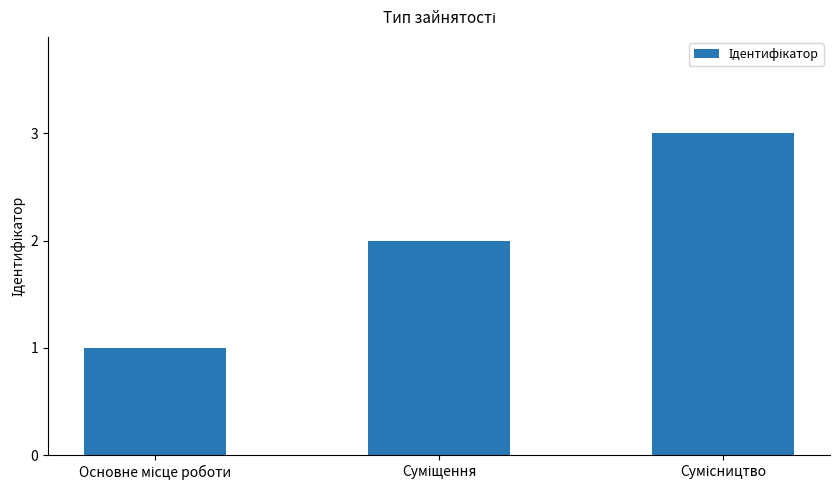

What is the greatest value displayed?

3